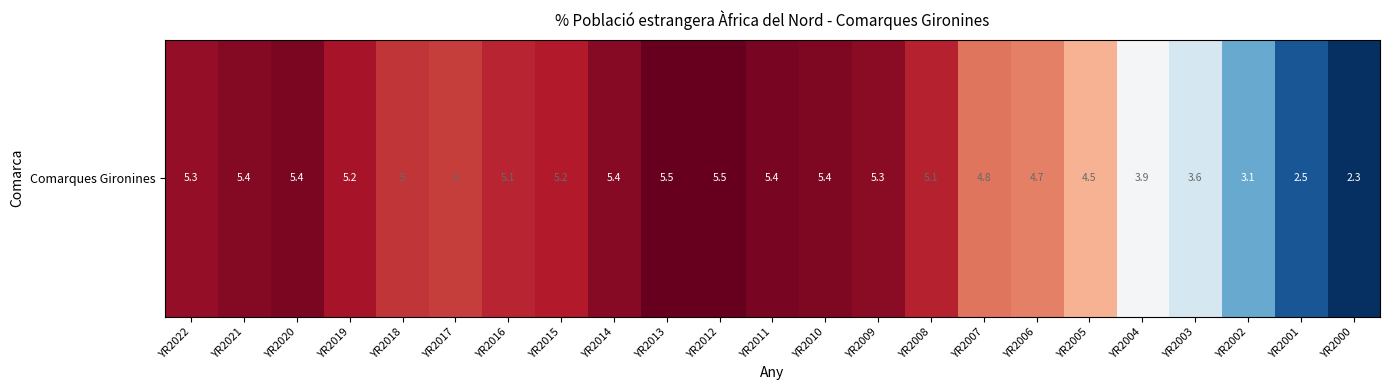

What is the minimum value shown in the chart?

2.3